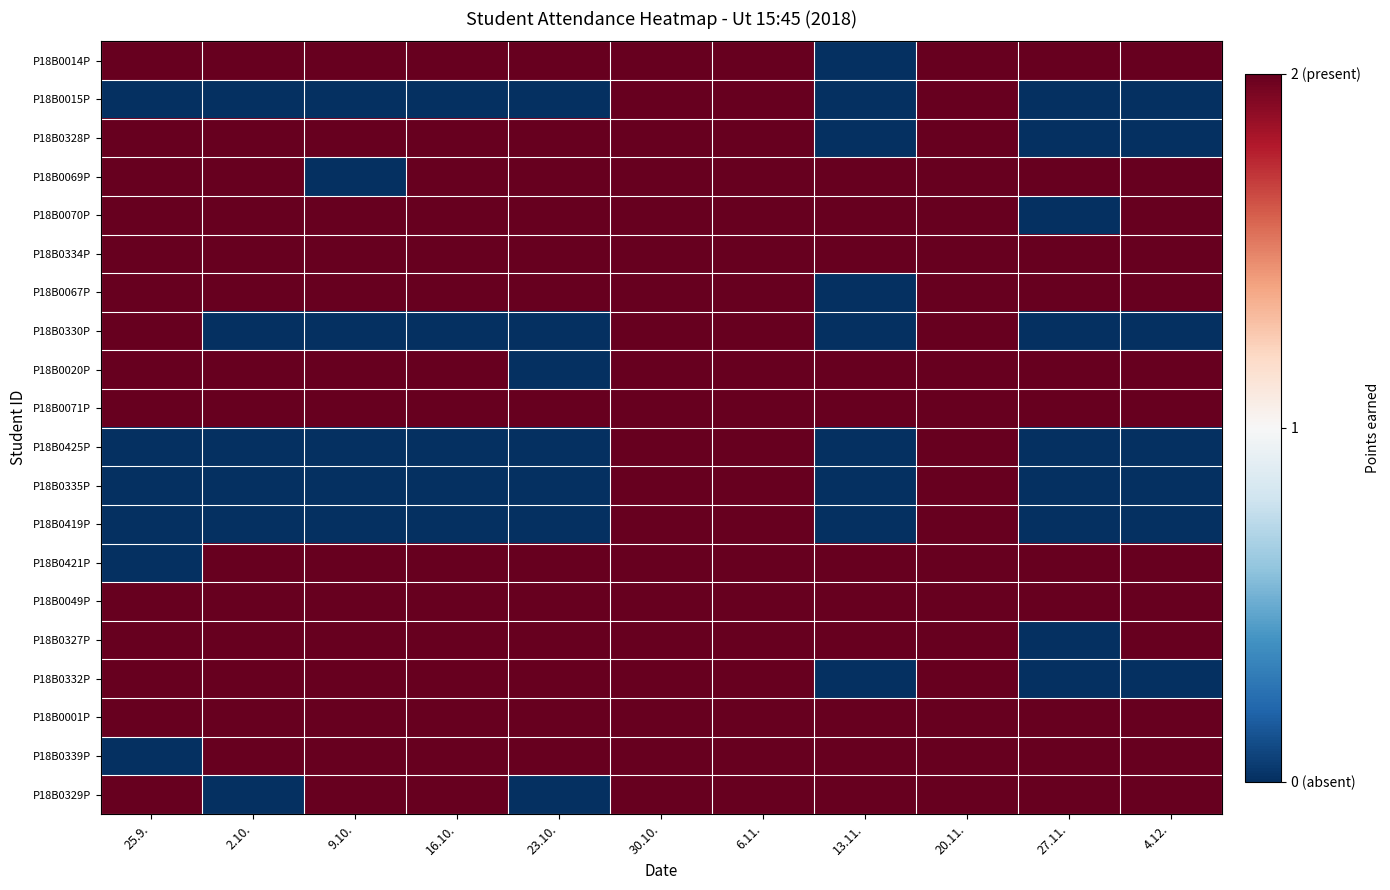

Which series has the largest range (max minus min)?

P18B0014P